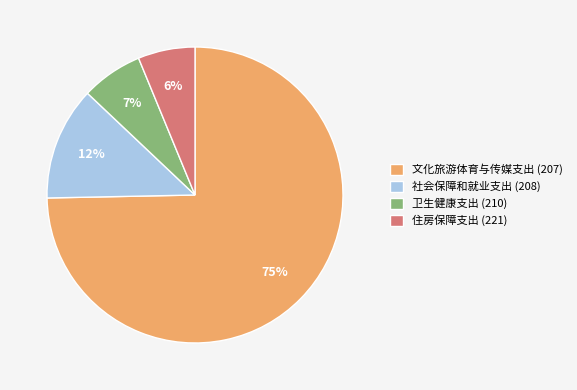

What is the largest slice in the pie chart?

文化旅游体育与传媒支出 (207)